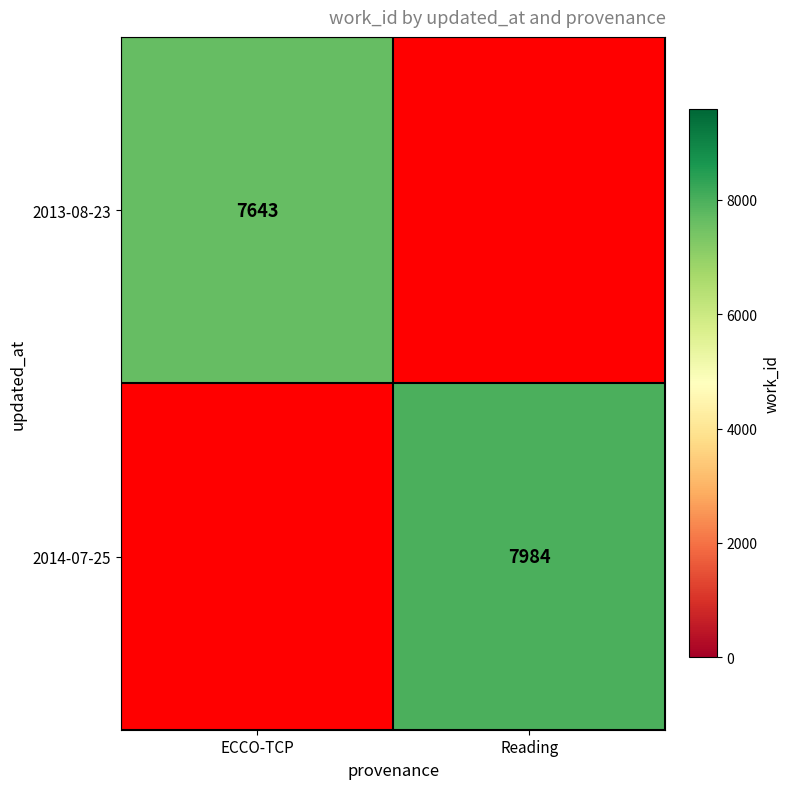

The value of 2014-07-25 at Reading is 7984. True or false?

True